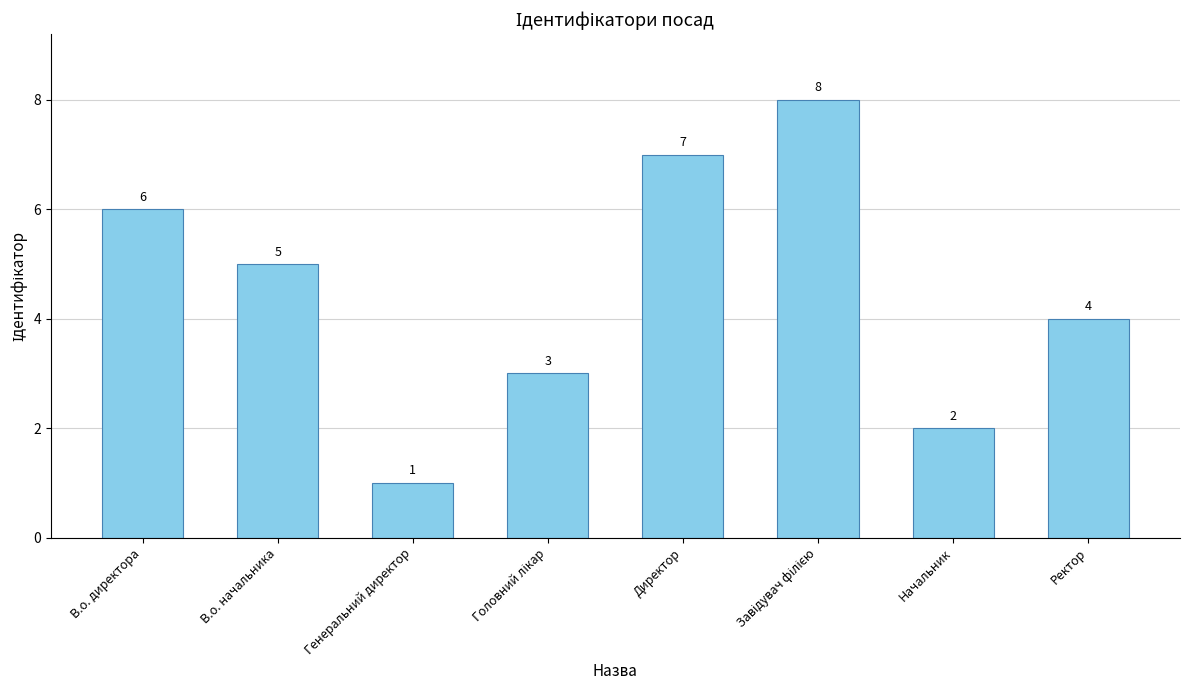

What is the label of the 4th bar from the right?

Директор